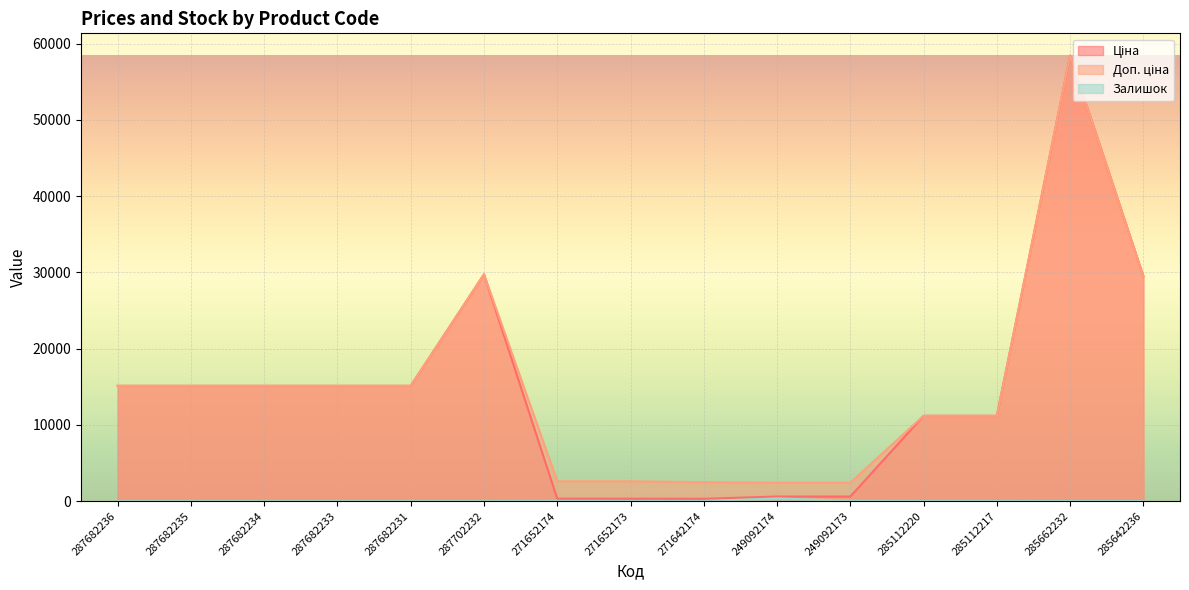

True or false: Залишок and Доп. ціна cross at least once.

False